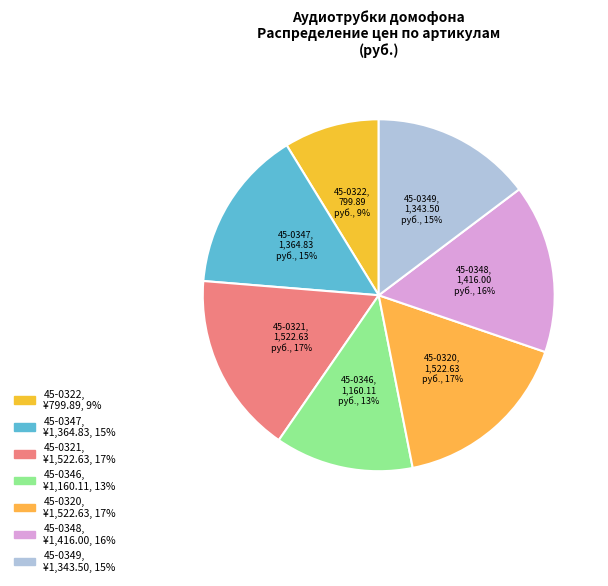

What is the smallest slice in the pie chart?

45-0322